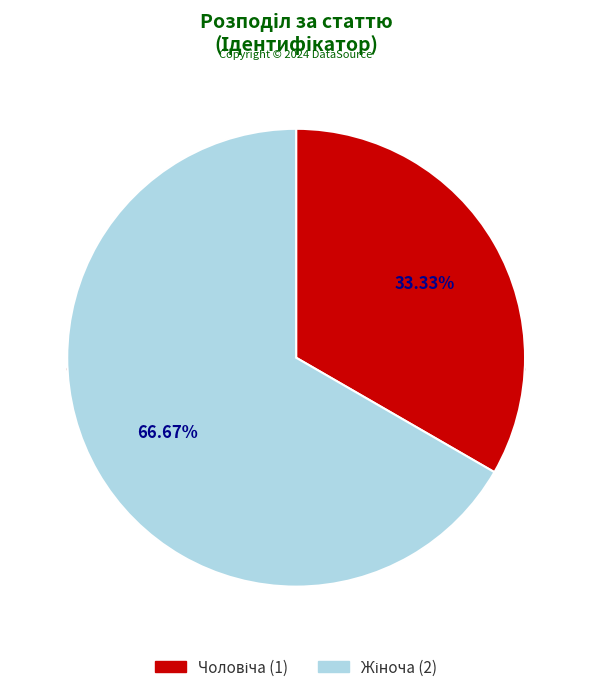

Rank the categories by value from highest to lowest.

Жіноча, Чоловіча